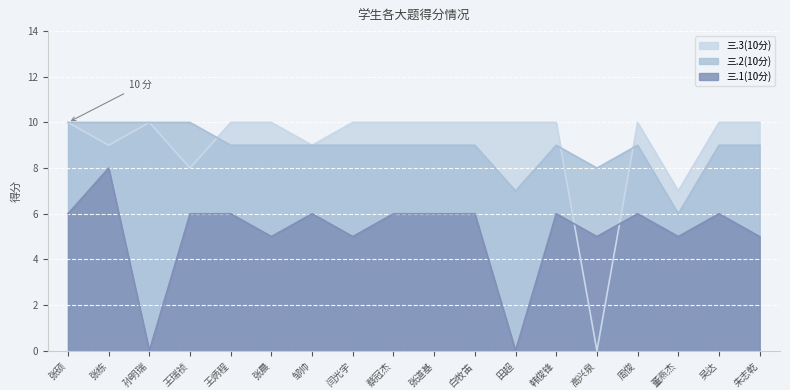

Is it true that 三.1(10分) equals 5 at 张晨?

True